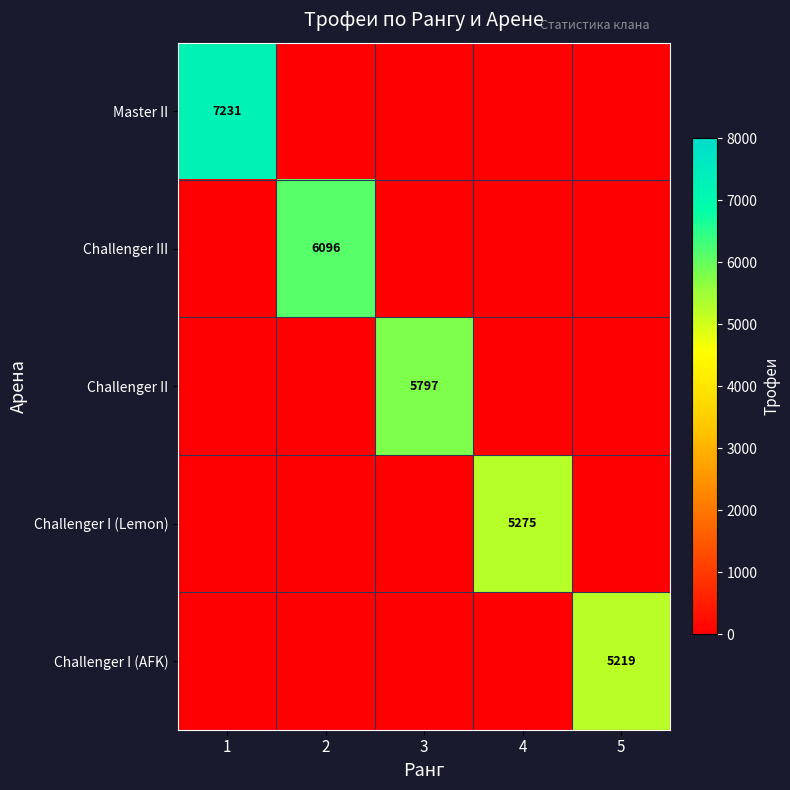

The Challenger I (AFK) series shows 1746 at 5. True or false?

False